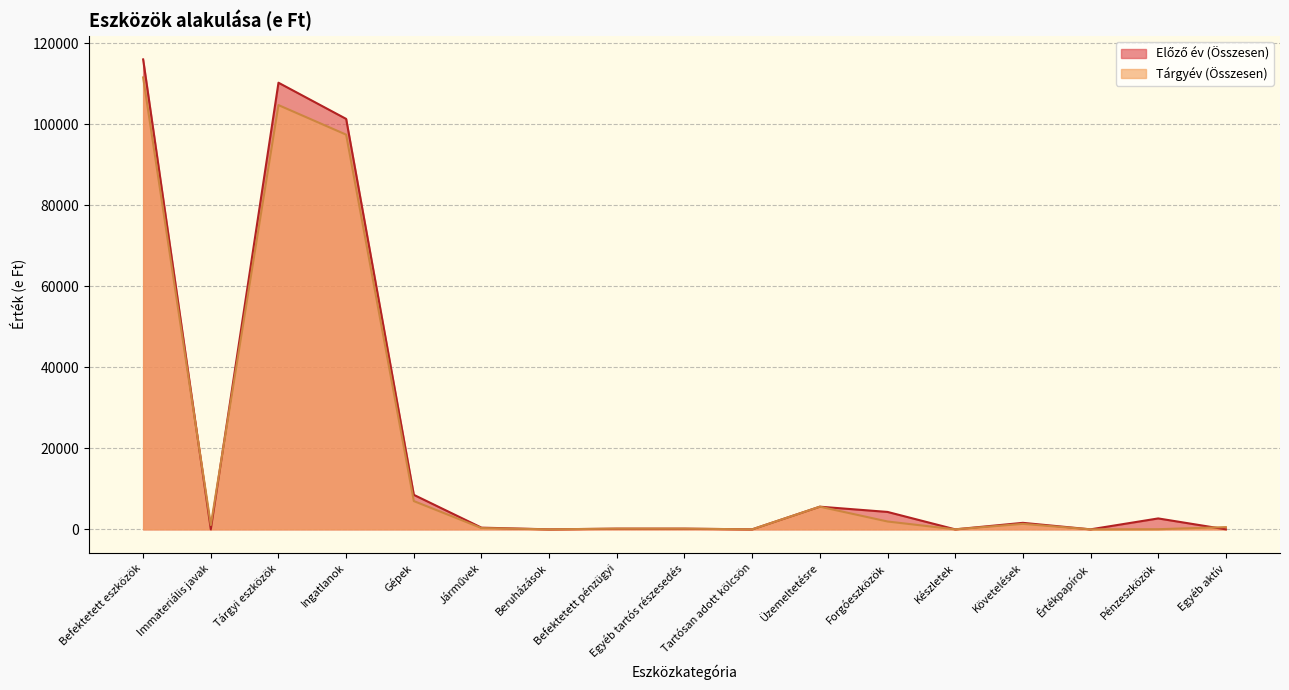

The value of Tárgyév (Összesen) at Egyéb tartós részesedés is 107. True or false?

False